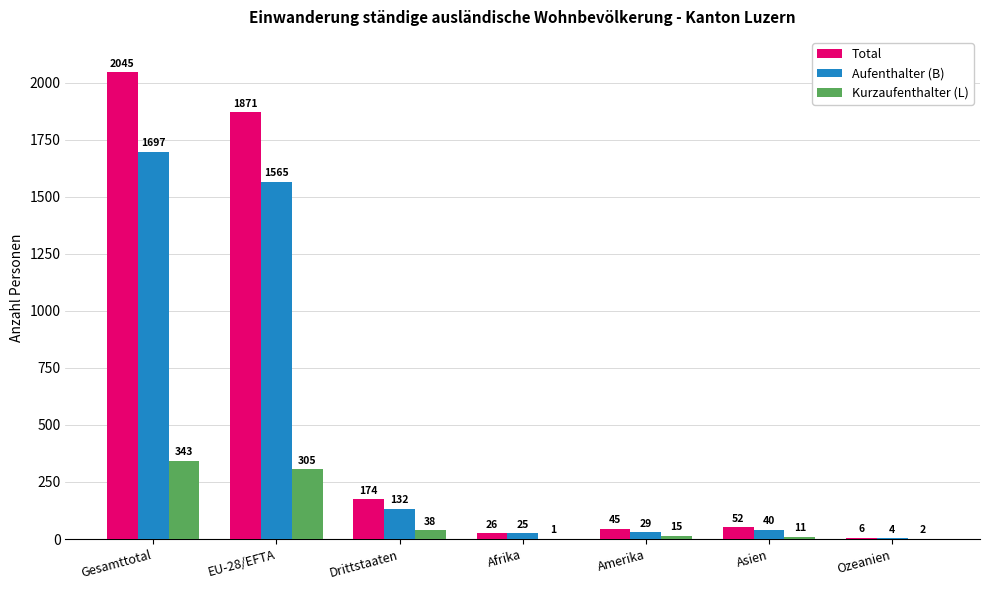

The value of Aufenthalter (B) at EU-28/EFTA is 350. True or false?

False